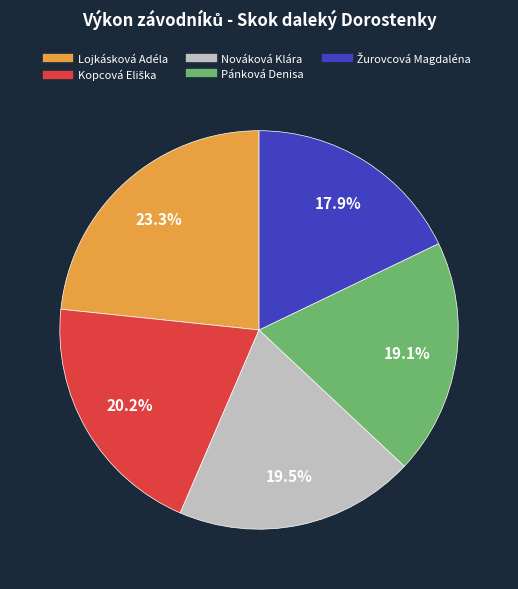

Count the number of slices in the pie.

5